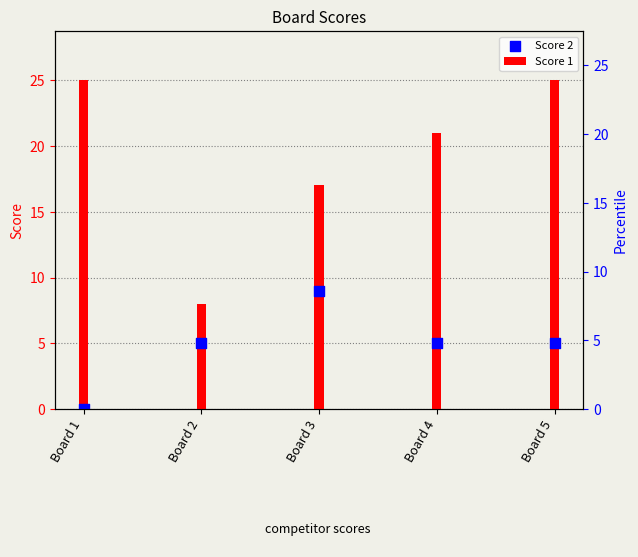

At which category is the sum across all series the highest?

Board 5